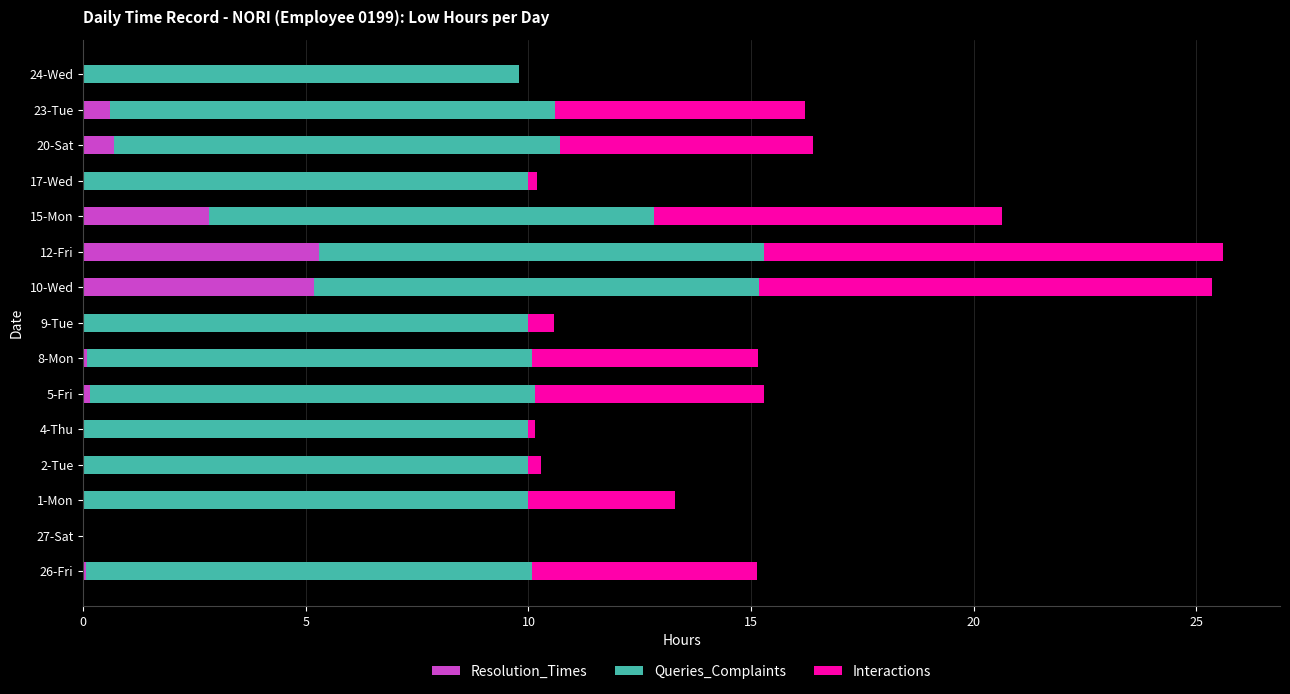

Is it true that Resolution_Times equals 0.0 at 27-Sat?

True